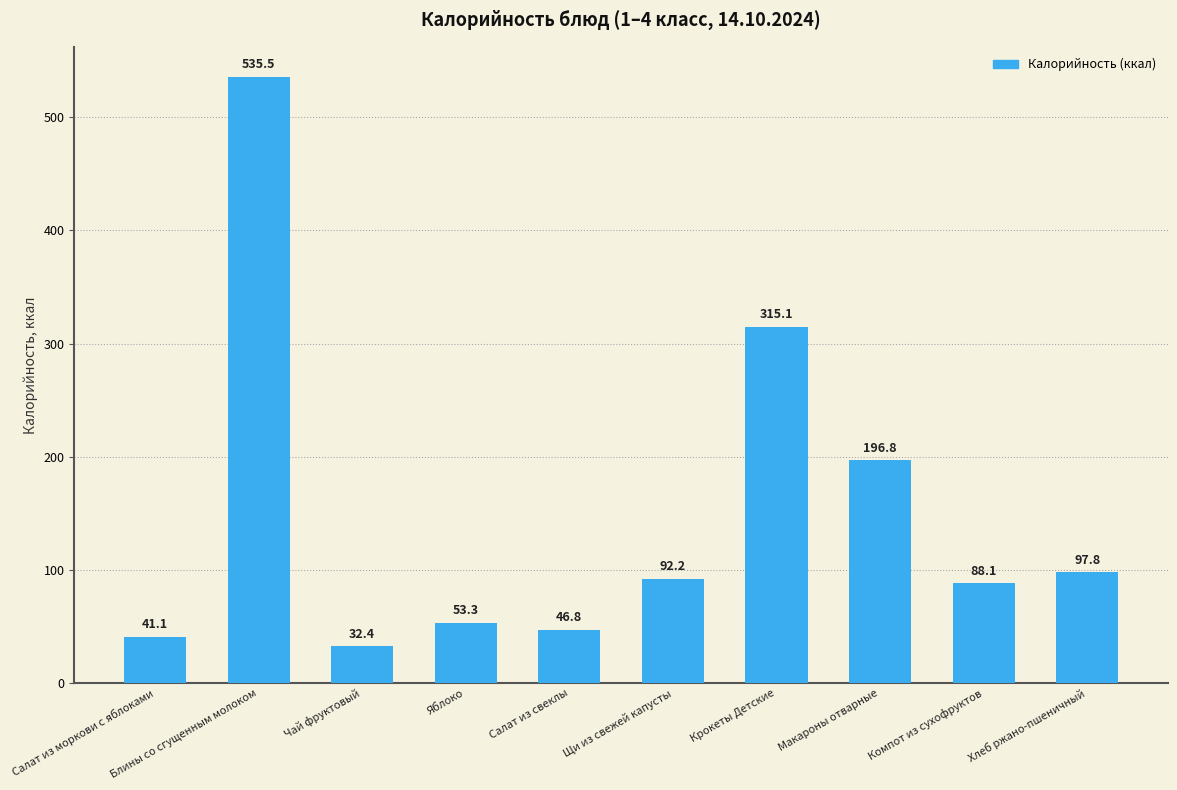

Where does the data first go above 92?

Блины со сгущенным молоком